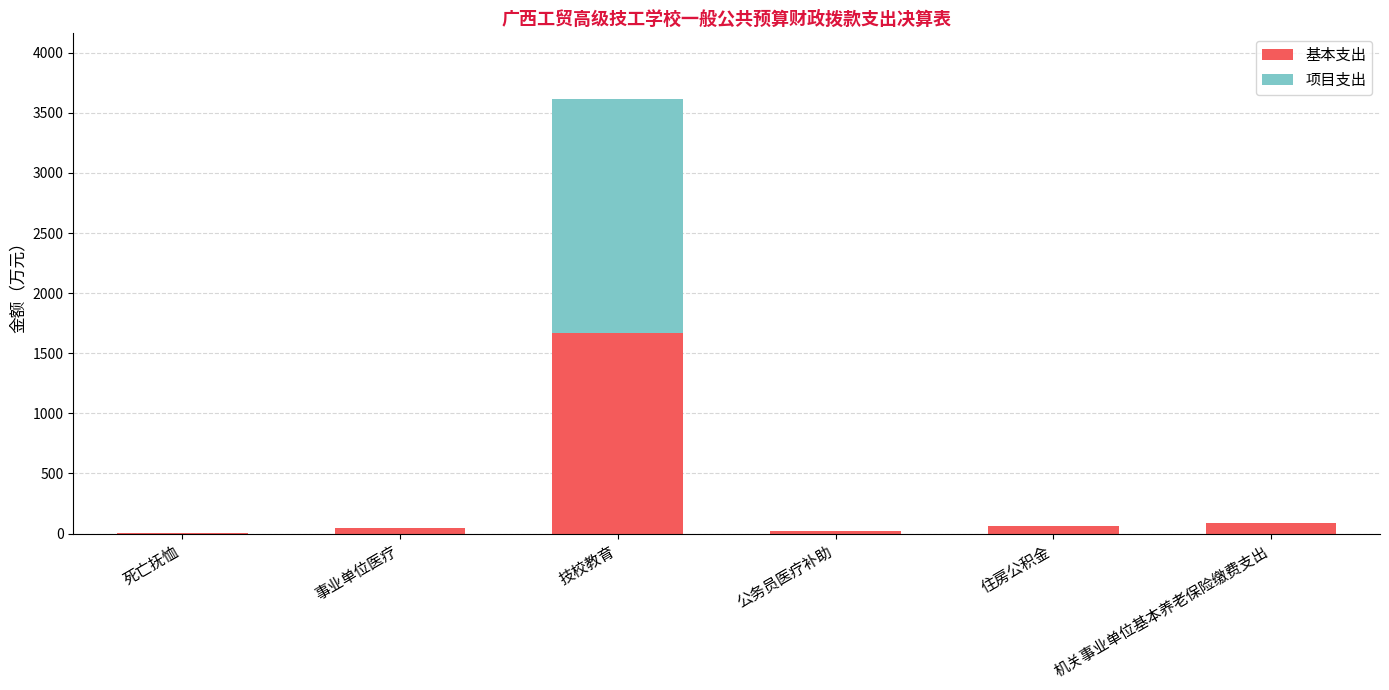

Which category has the highest value in the 基本支出 series?

技校教育